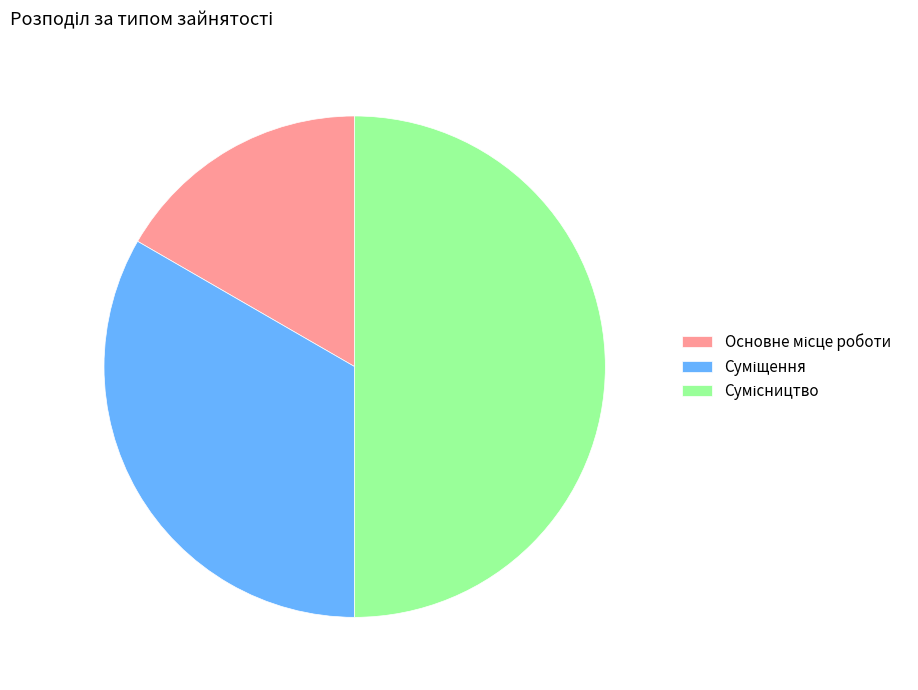

How many slices are in this pie chart?

3